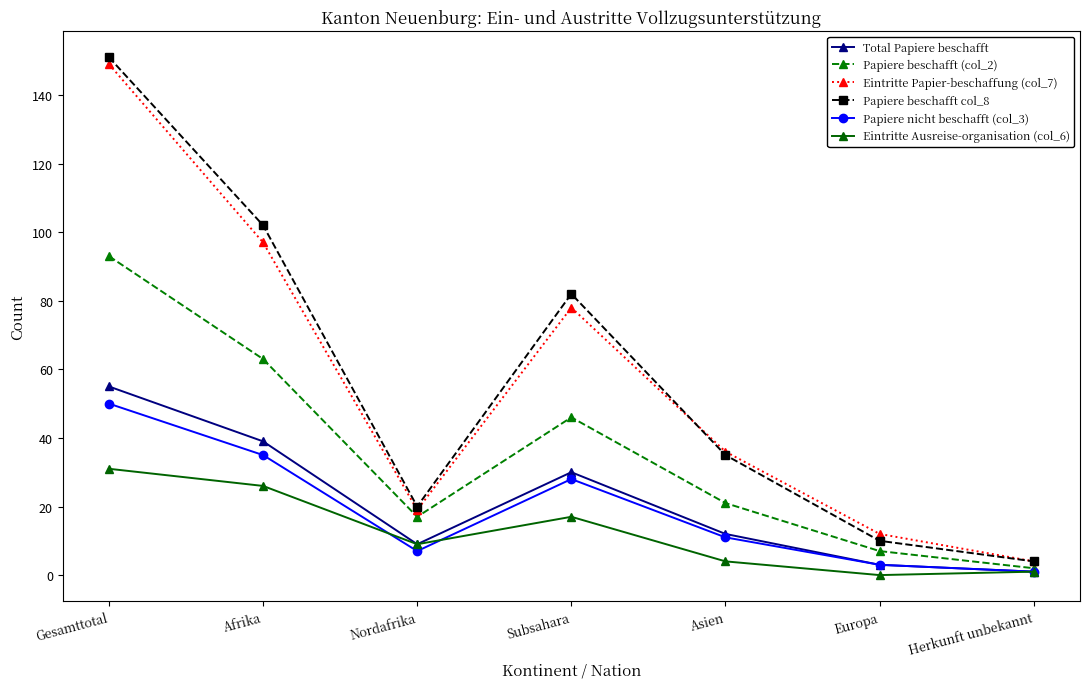

Is it true that Total Papiere beschafft equals 1 at Herkunft unbekannt?

True